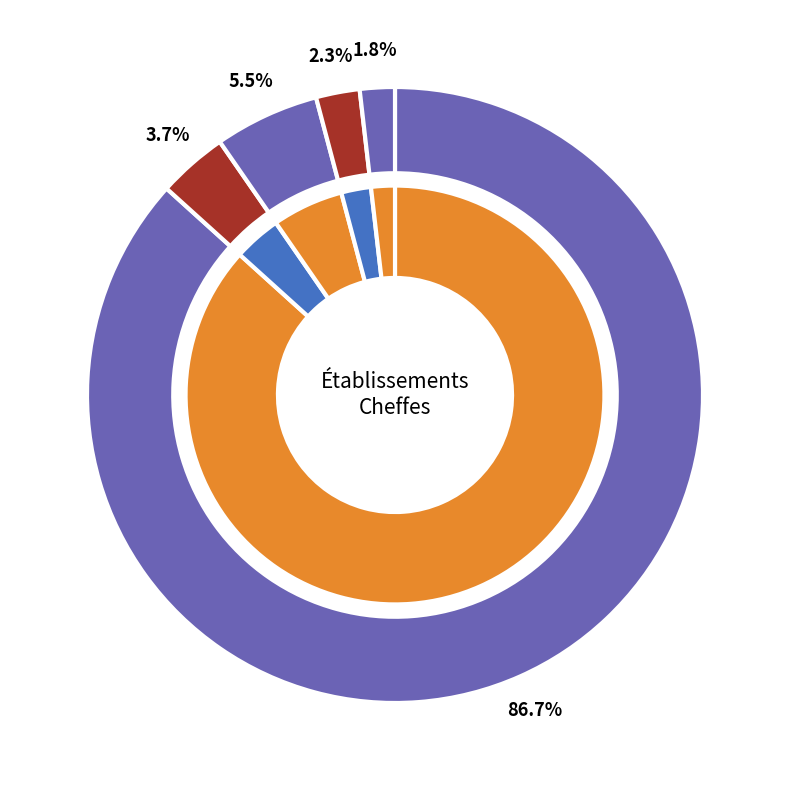

To the nearest percent, what is the difference between the largest and smallest slice percentages?

85%